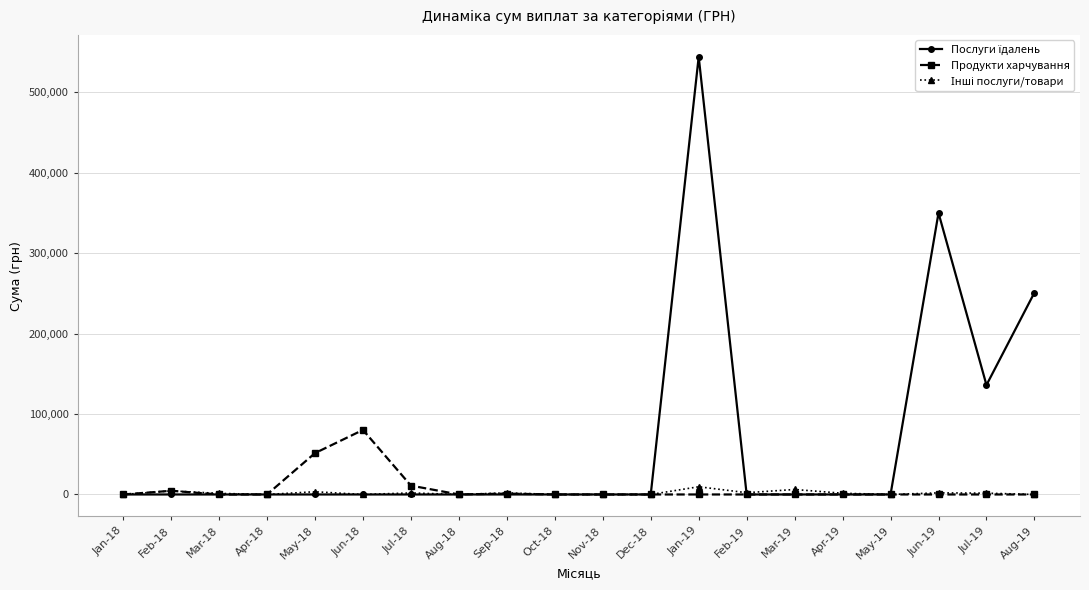

What is the label of the 19th point from the right?

Feb-18